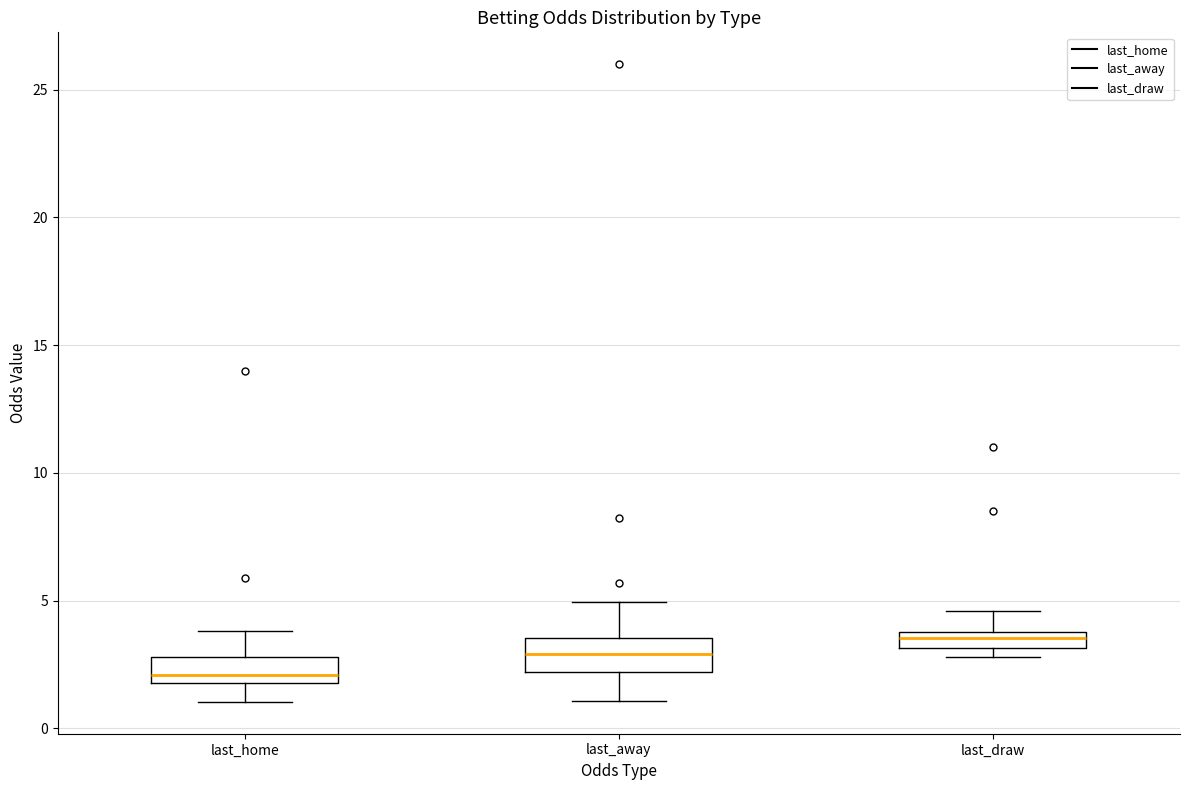

Which box has the lowest median line?

last_home